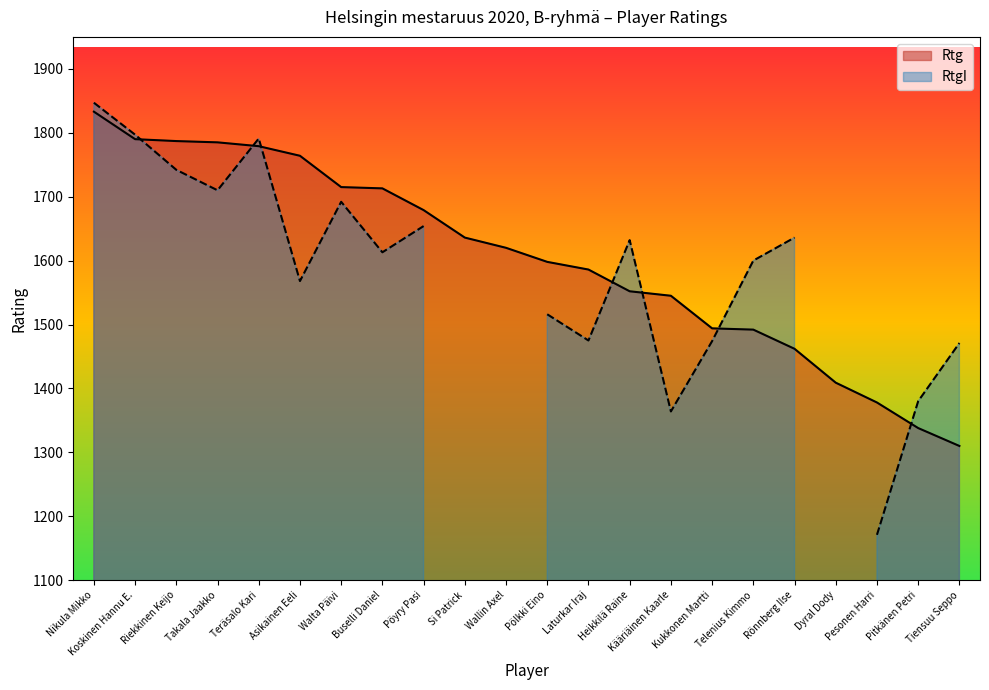

Which has a higher value, Tiensuu Seppo or Pöyry Pasi?

Pöyry Pasi